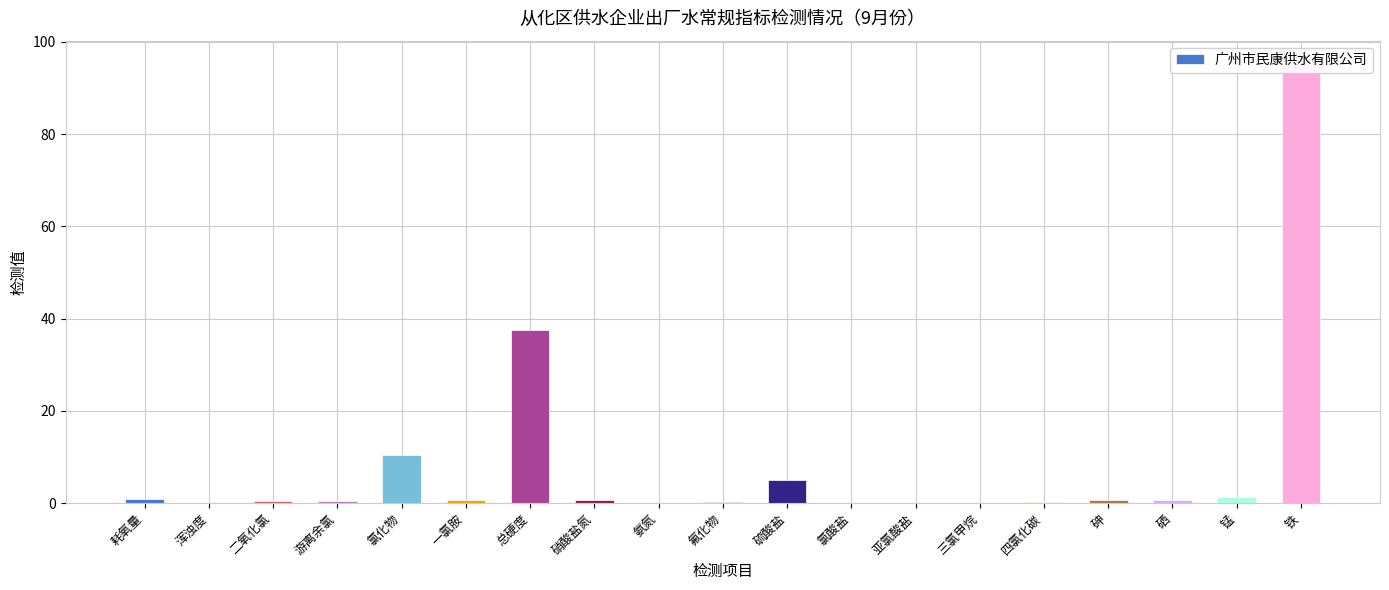

What is the value of the 6th bar from the left?

0.6